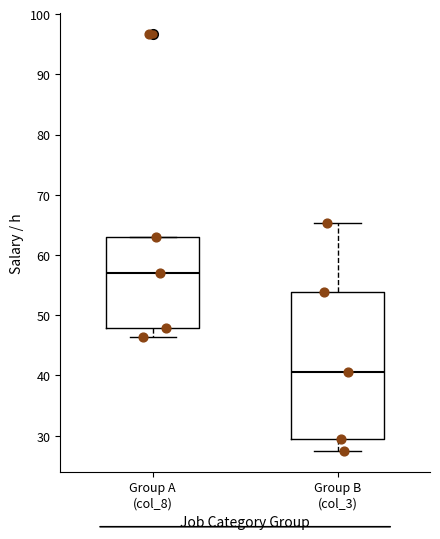

Reading left to right, read every box against the y-axis: the position of its median line, the range the box covers, and the ends of its whiskers. The values are not printed on the chart, so give them approximately, as read against the axis.

Group A (col_8): median 57, box 48 to 63, whiskers 46 to 63
Group B (col_3): median 41, box 29 to 54, whiskers 27 to 65